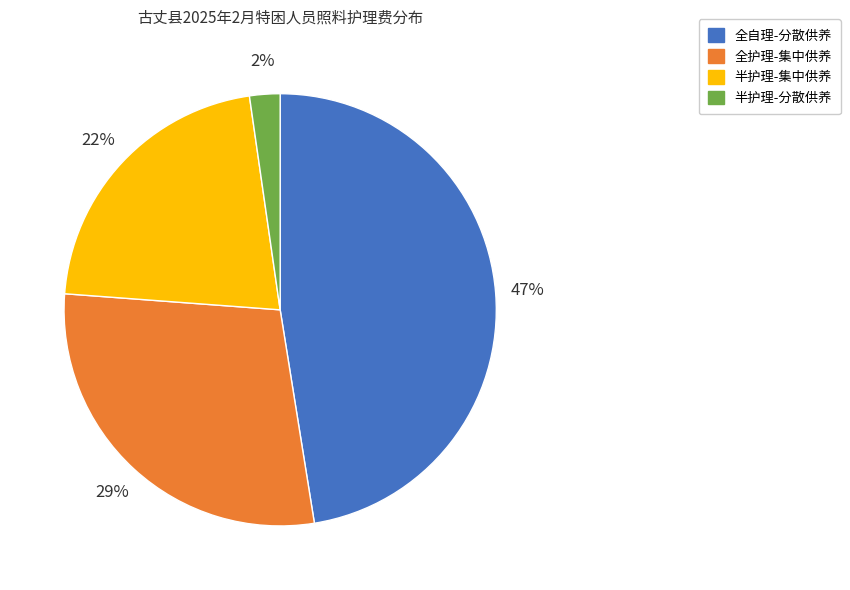

Is there any slice that represents more than half of the pie?

No